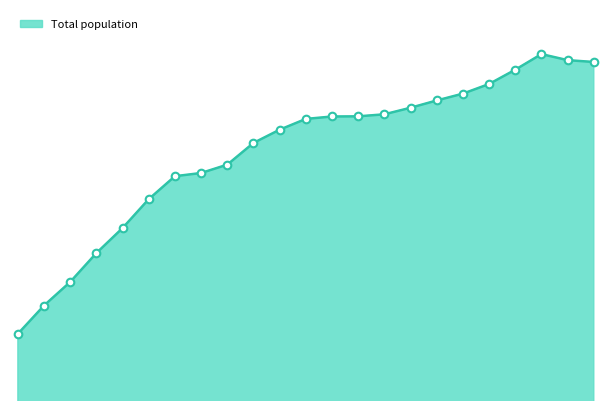

Is this an area chart (filled region under the line)?

Yes